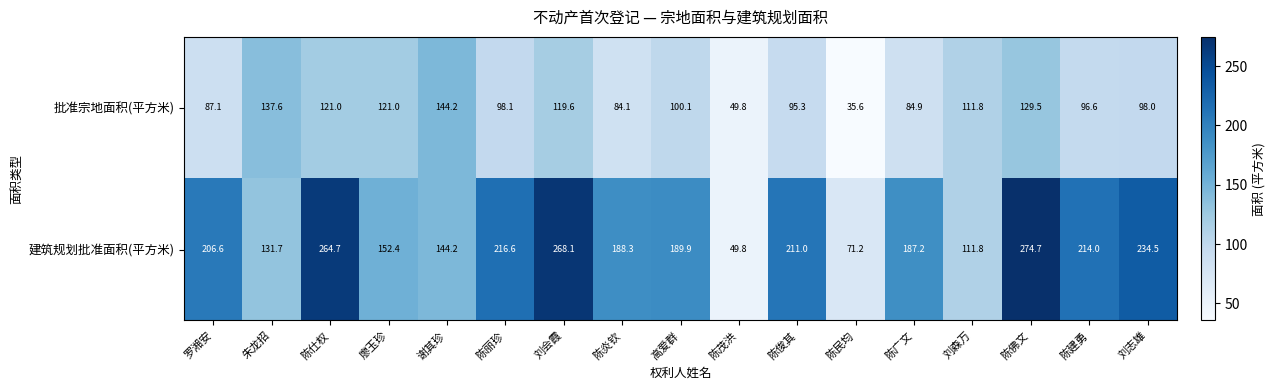

Count the number of categories in the chart.

17